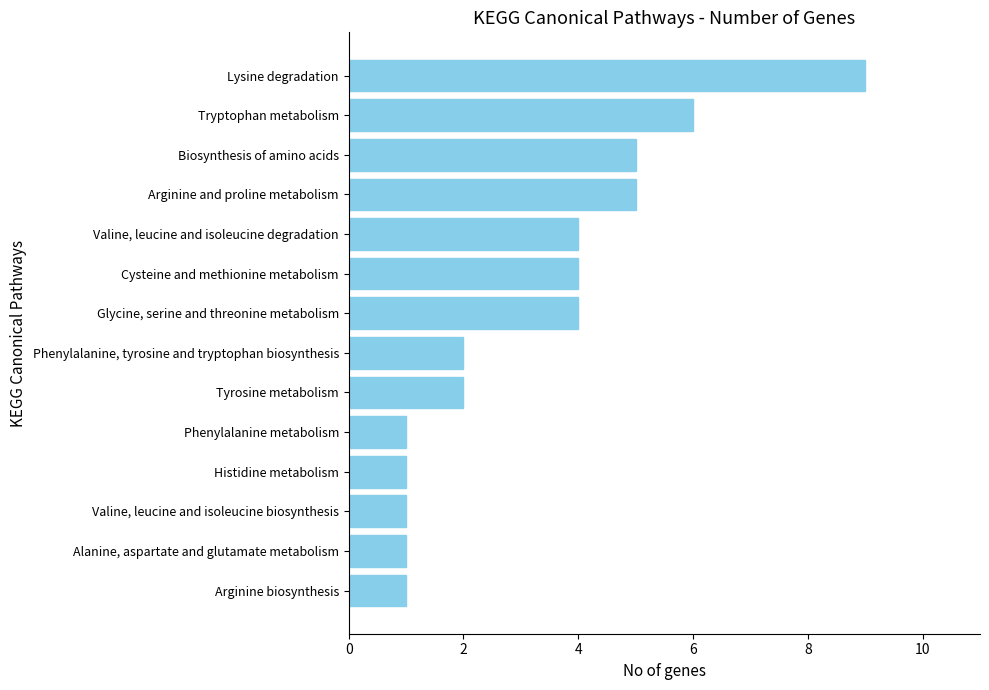

What is the difference between the maximum and second lowest values?

8